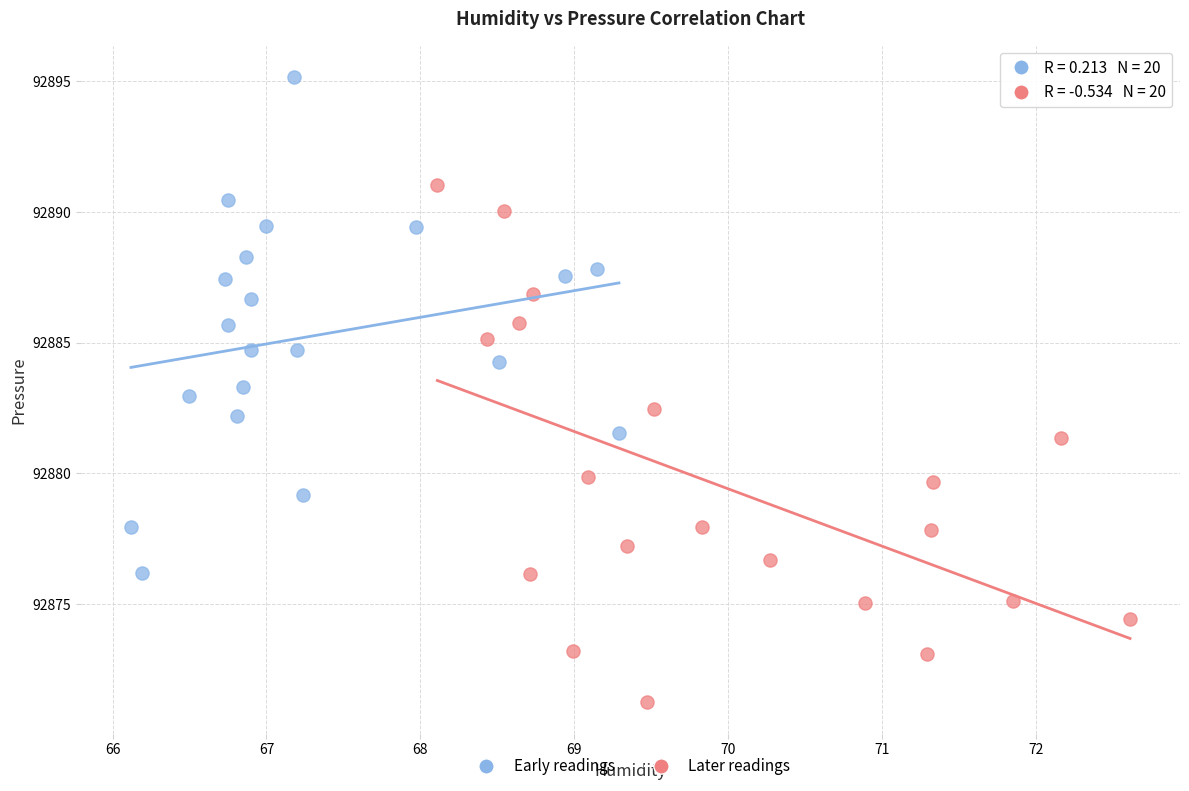

Which series contains the highest Y value?

Early readings